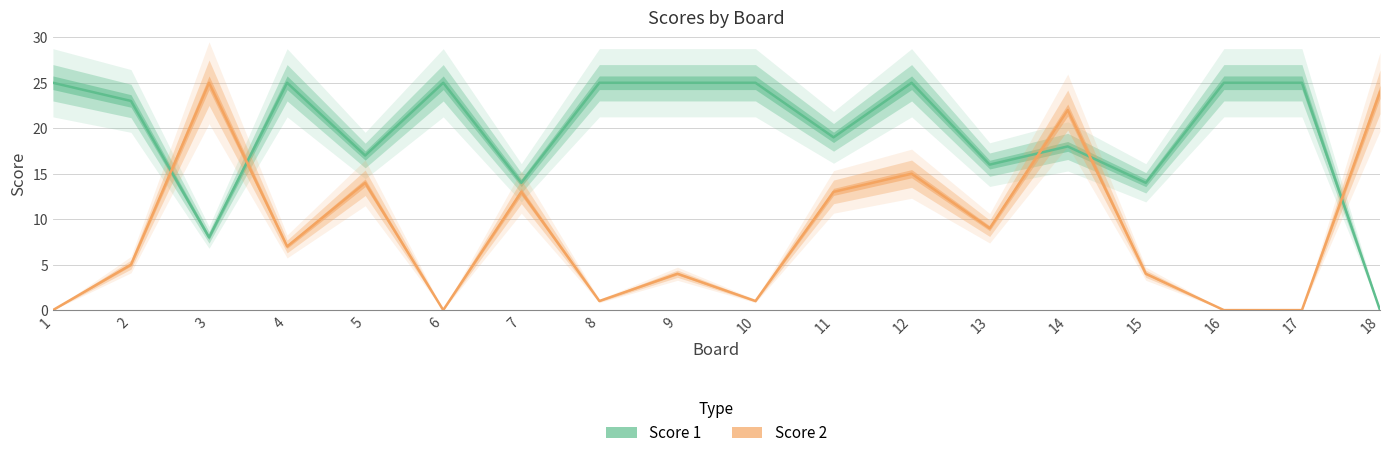

What is the value of the Score 1 point at the 2nd from the left?

23